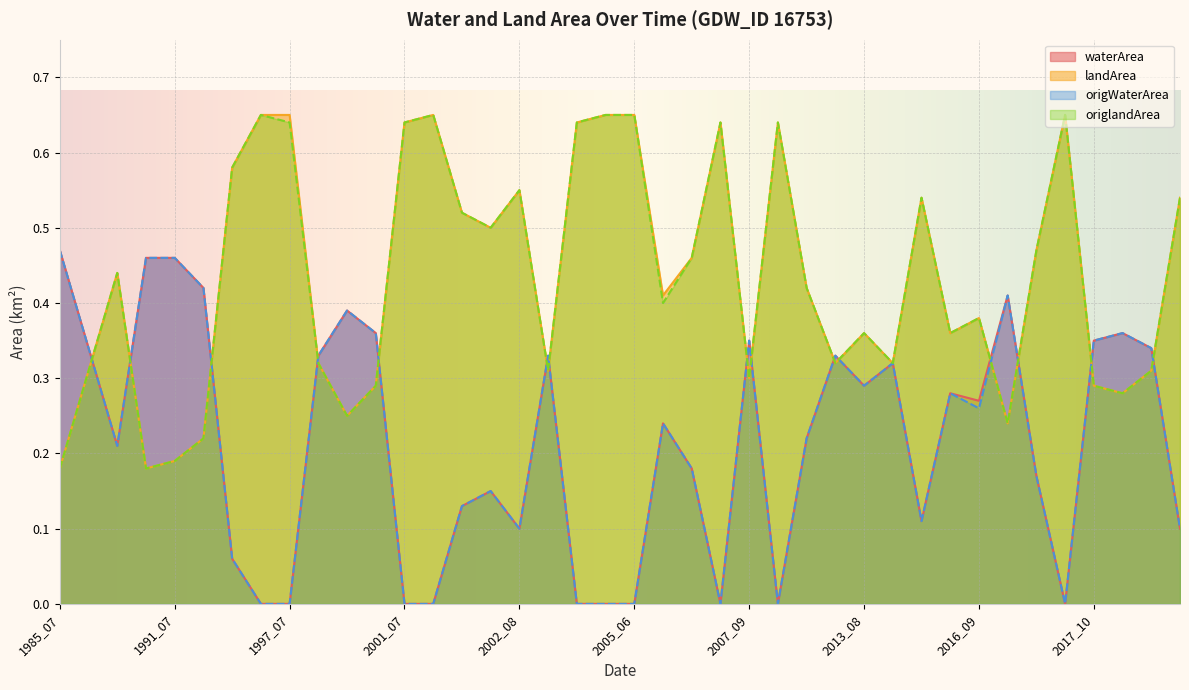

At which label does origWaterArea reach its peak?

1985_07